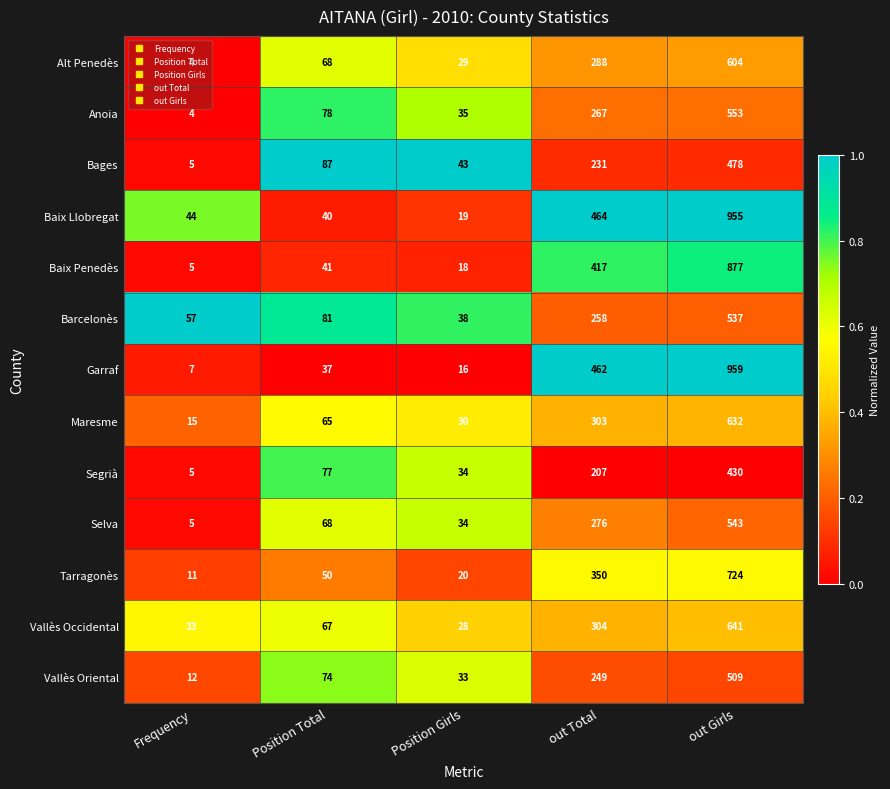

What is the difference between the maximum and minimum values in the Tarragonès series?

713